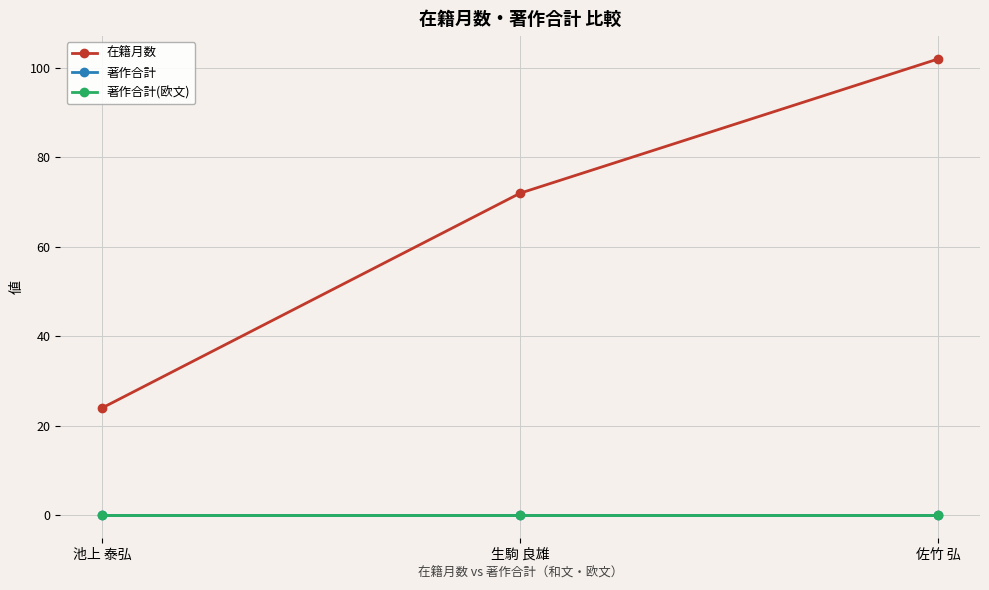

The 著作合計 series shows 0 at 佐竹 弘. True or false?

True